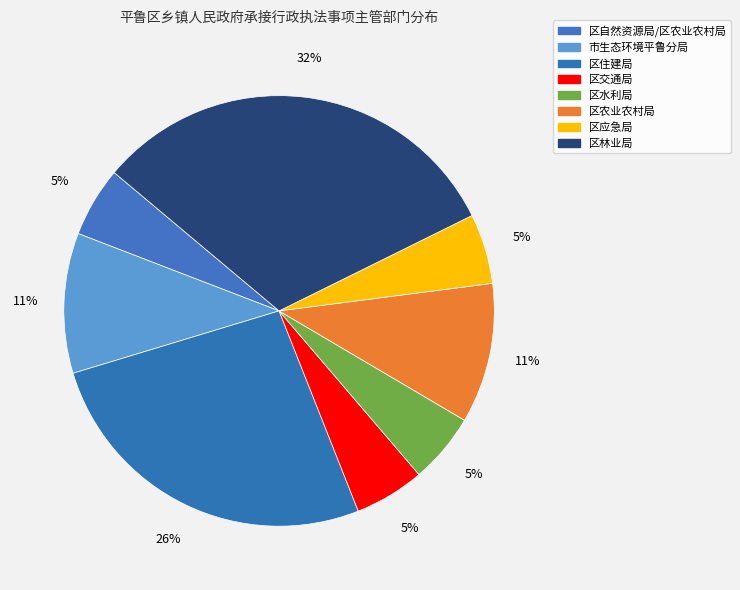

What is the ratio of the value at 区农业农村局 to the value at 区自然资源局/区农业农村局?

2.0